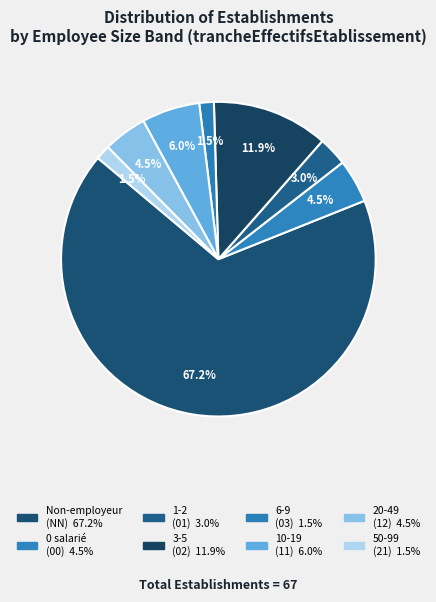

How many slices are in this pie chart?

8